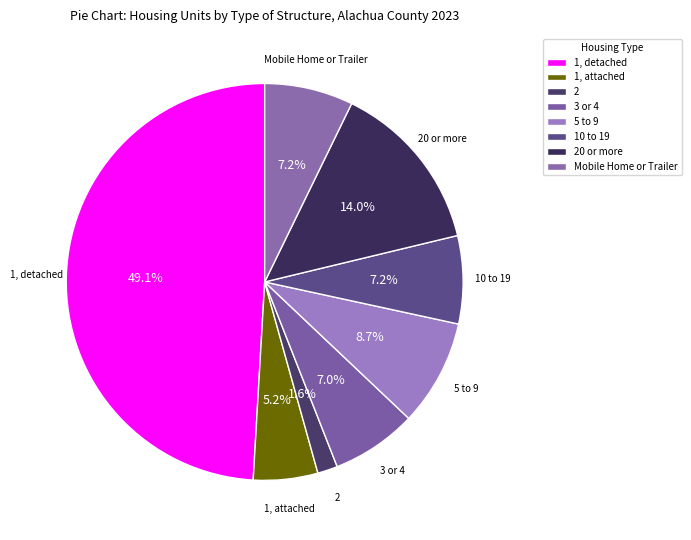

To the nearest percent, what is the difference between the largest and smallest slice percentages?

47%